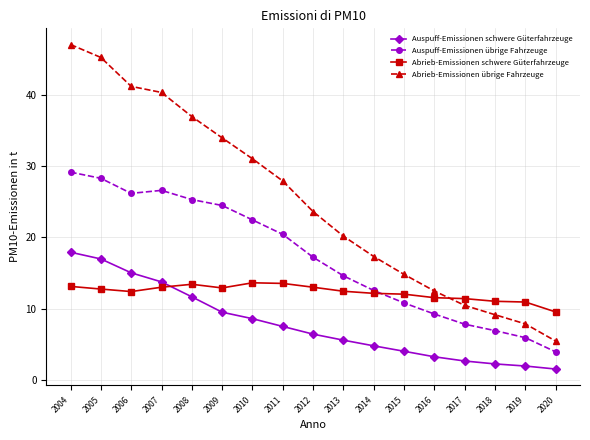

True or false: Abrieb-Emissionen übrige Fahrzeuge and Auspuff-Emissionen schwere Güterfahrzeuge cross at least once.

False